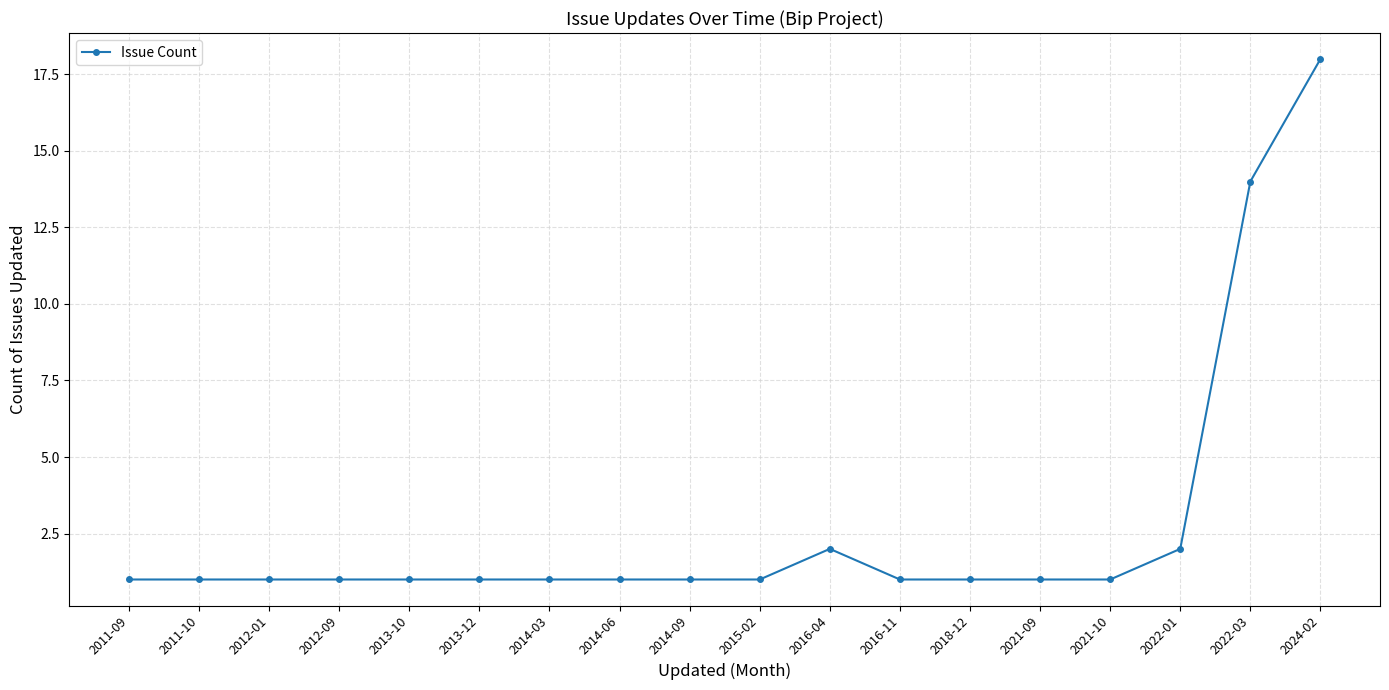

What is the label of the 13th point from the right?

2013-12